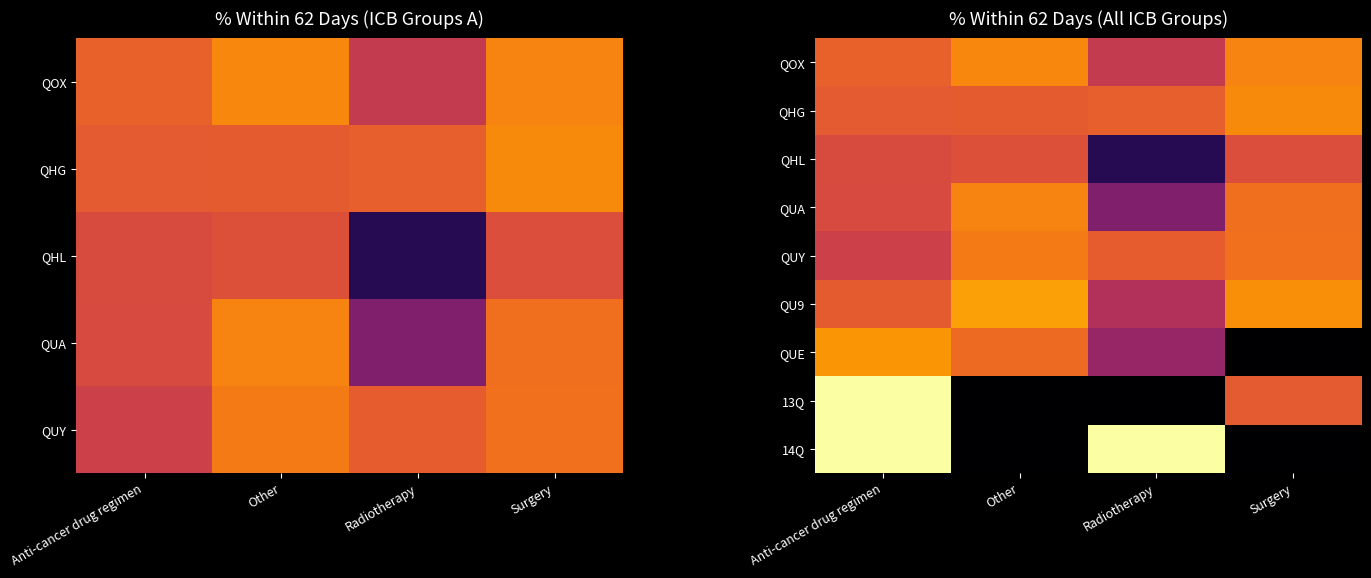

At which category is the sum across all series the highest?

Anti-cancer drug regimen